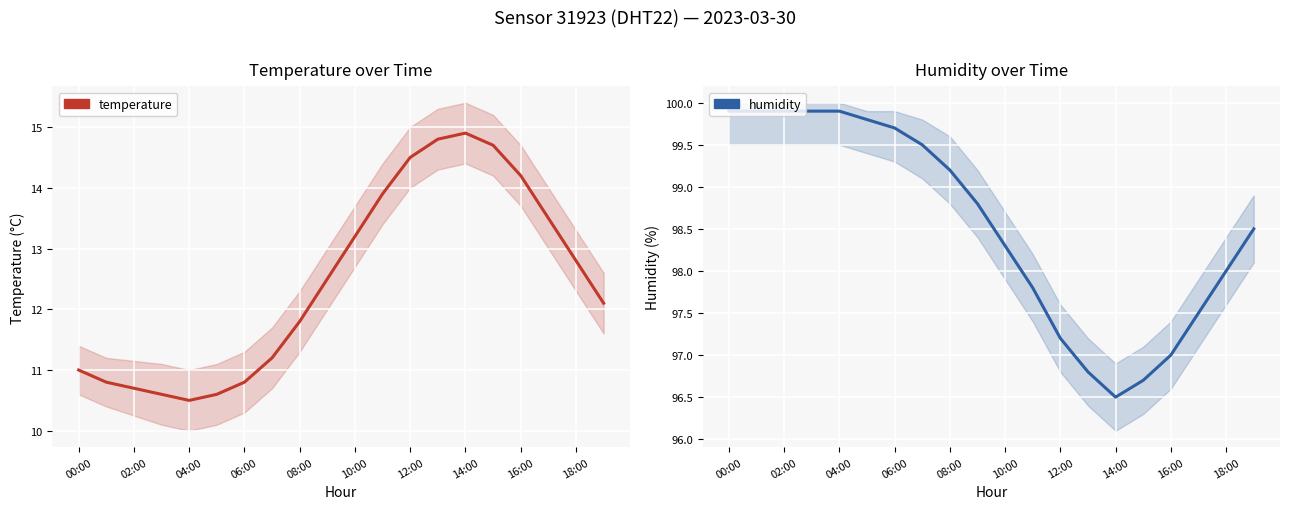

What is the smallest value displayed?

10.5